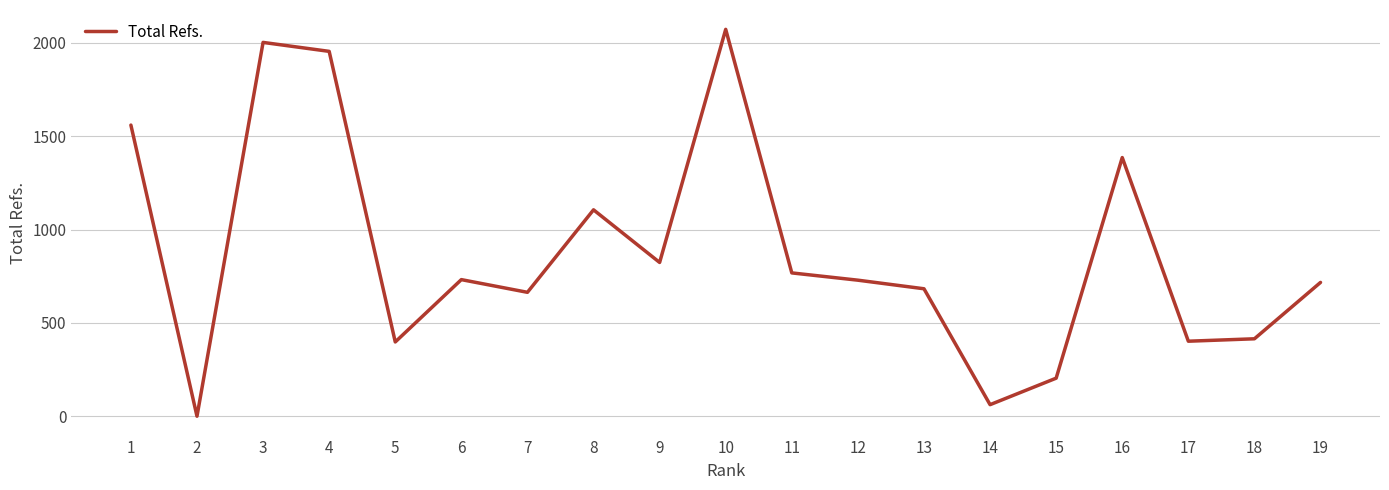

At which label does the data first exceed 729?

1